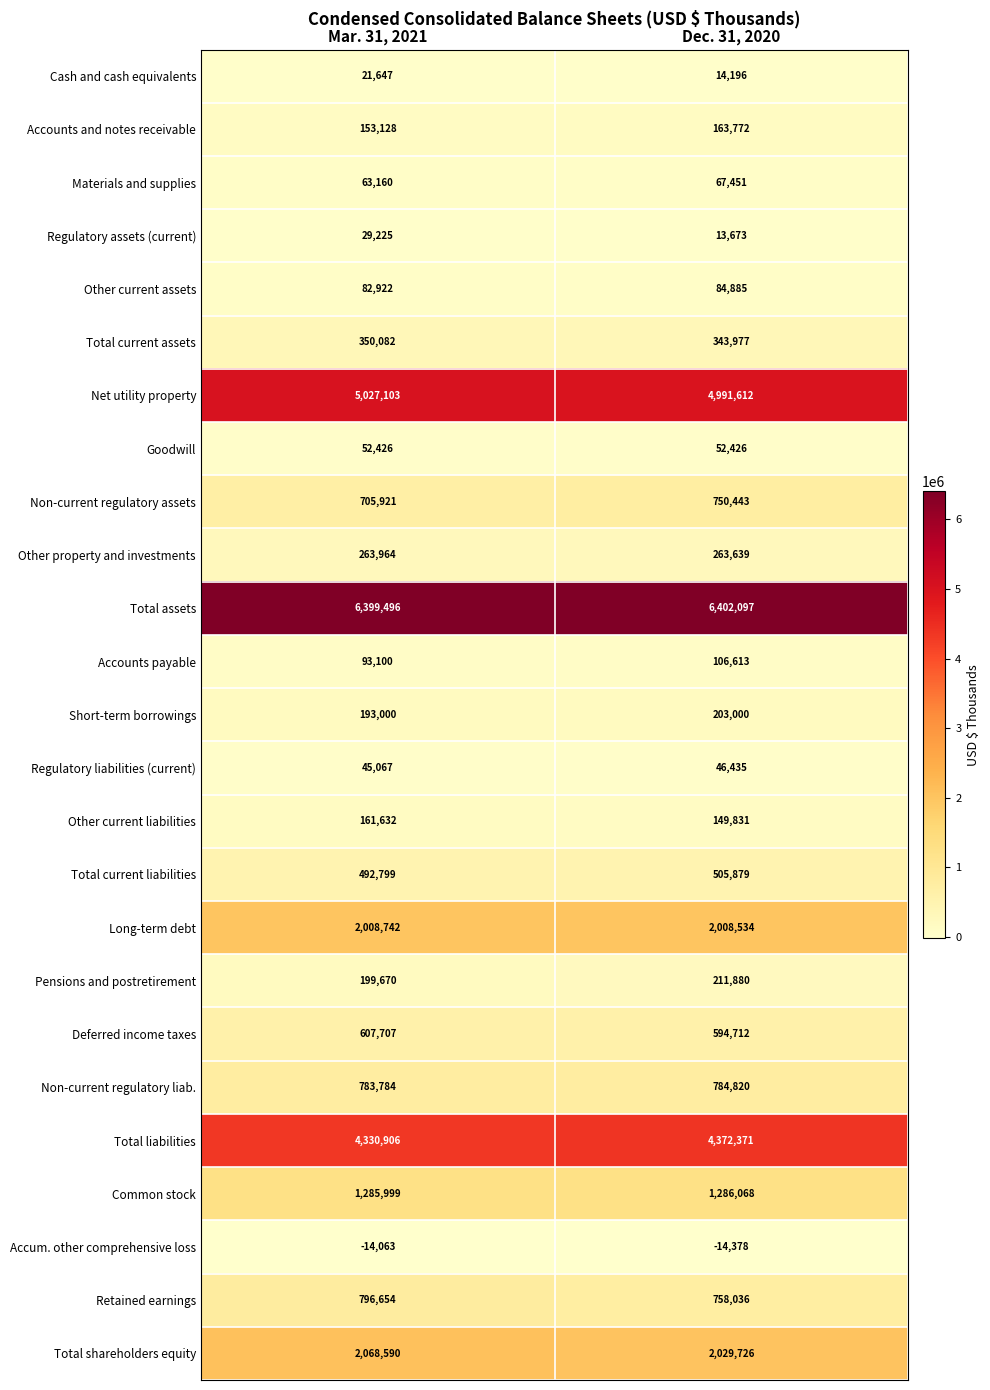

What is the maximum value for Total current liabilities?

505879